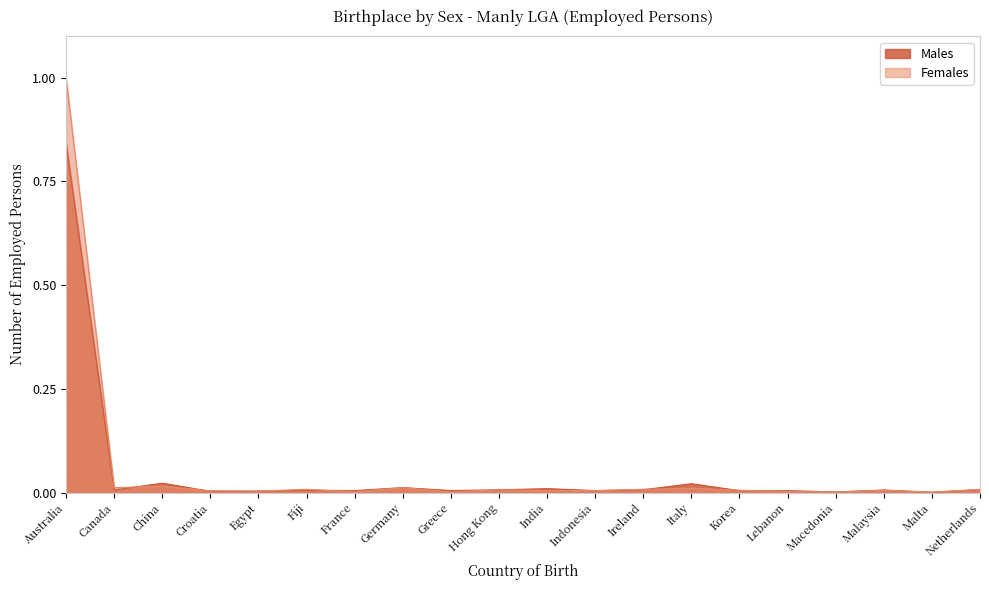

What position from the left is Ireland?

13